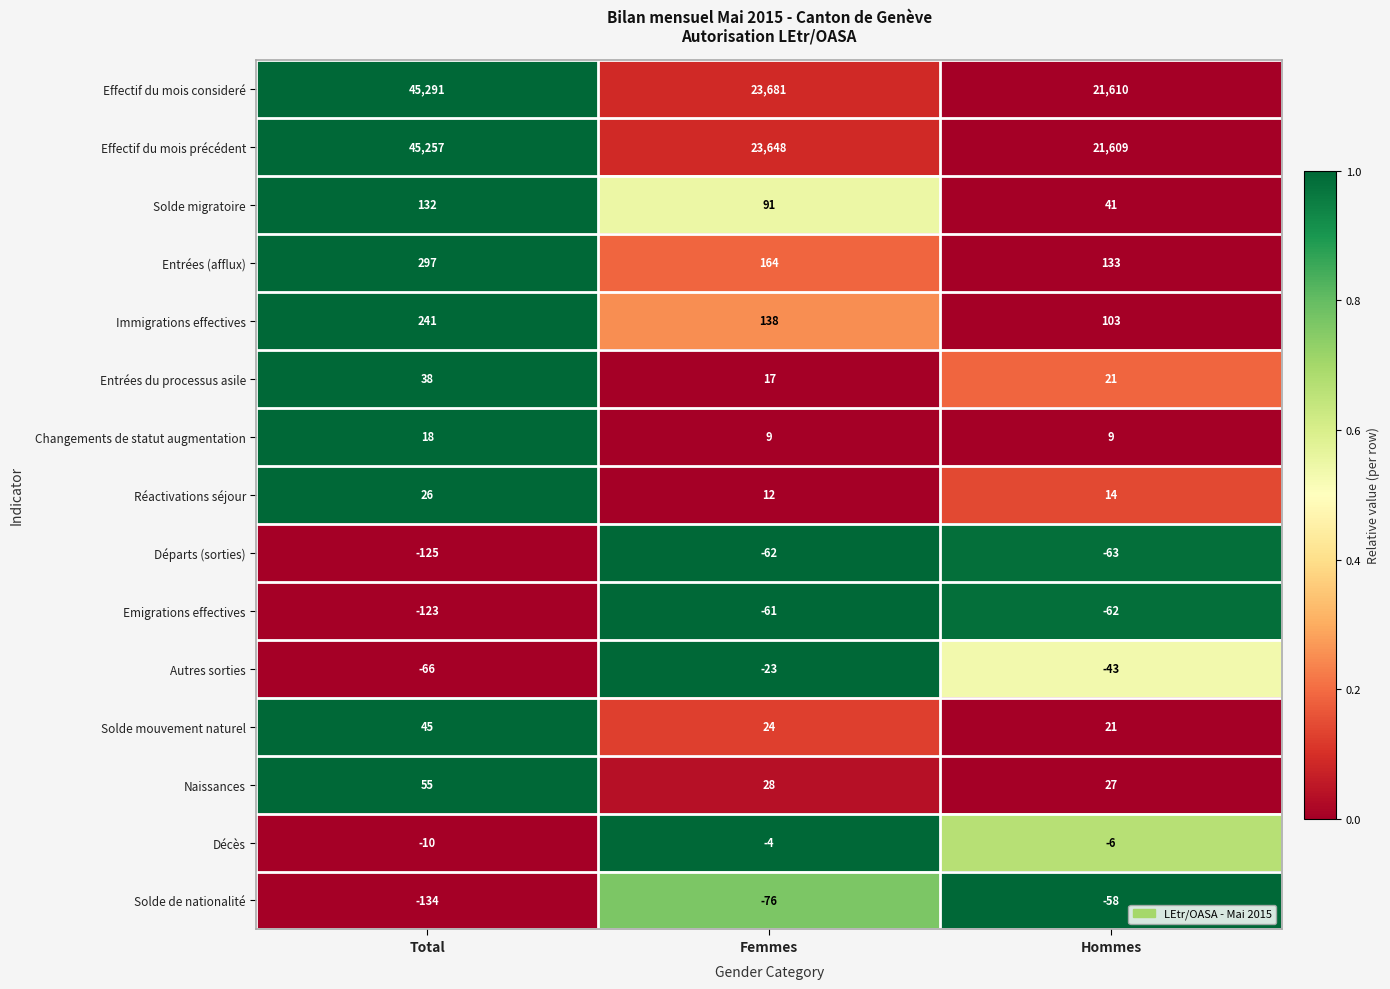

At which label does Entrées du processus asile reach its peak?

Total